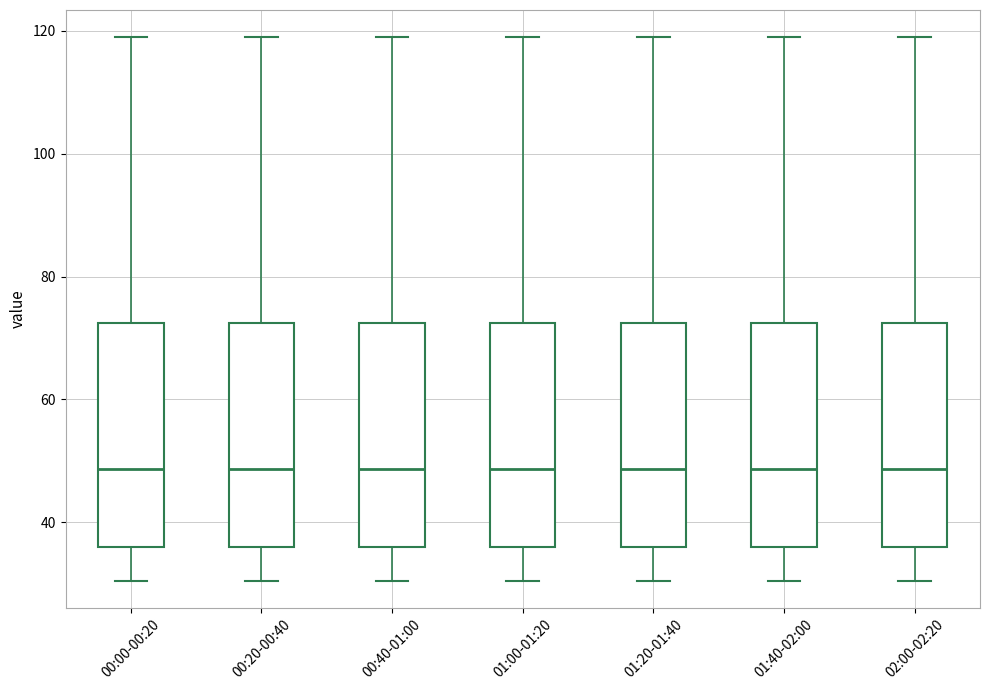

Reading left to right, read every box against the y-axis: the position of its median line, the range the box covers, and the ends of its whiskers. The values are not printed on the chart, so give them approximately, as read against the axis.

00:00-00:20: median 48, box 36 to 72, whiskers 30 to 118
00:20-00:40: median 48, box 36 to 72, whiskers 30 to 118
00:40-01:00: median 48, box 36 to 72, whiskers 30 to 118
01:00-01:20: median 48, box 36 to 72, whiskers 30 to 118
01:20-01:40: median 48, box 36 to 72, whiskers 30 to 118
01:40-02:00: median 48, box 36 to 72, whiskers 30 to 118
02:00-02:20: median 48, box 36 to 72, whiskers 30 to 118